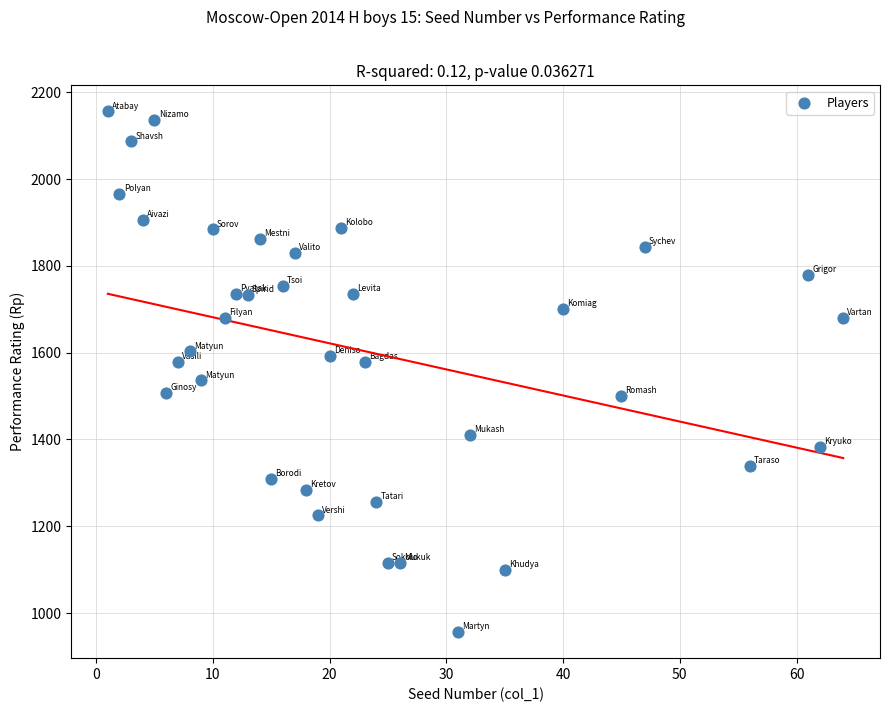

What is the range of Y values (max minus min)?

1200